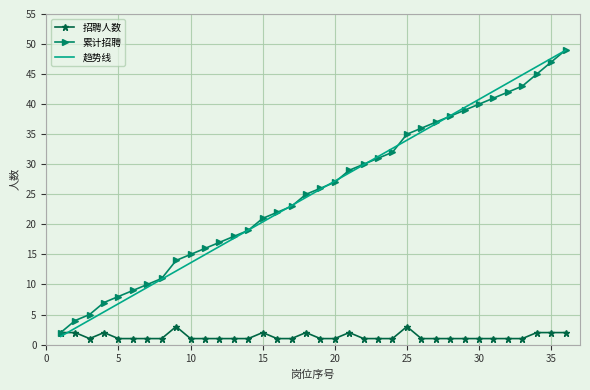

What is the maximum value for 累计招聘?

49.0